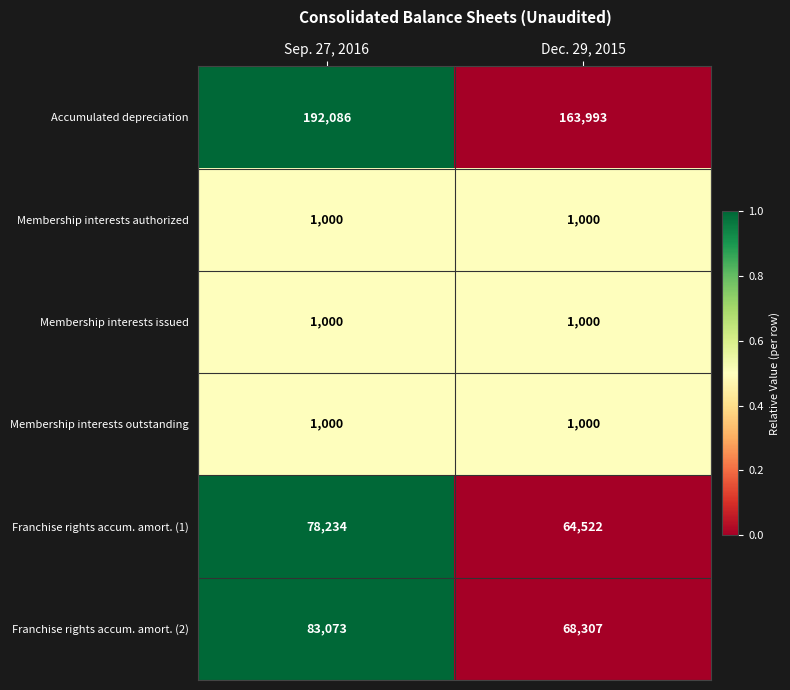

How many values in the Accumulated depreciation series are below 192086?

1